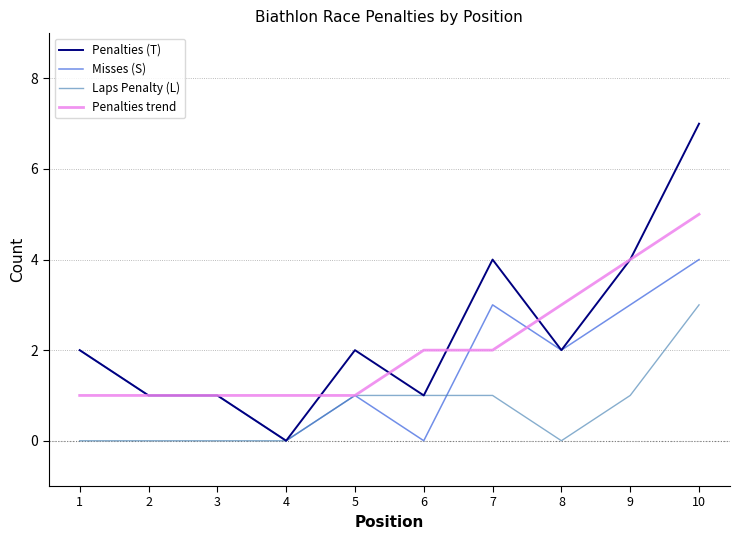

True or false: Misses (S) has a value of 1 at 5.

True